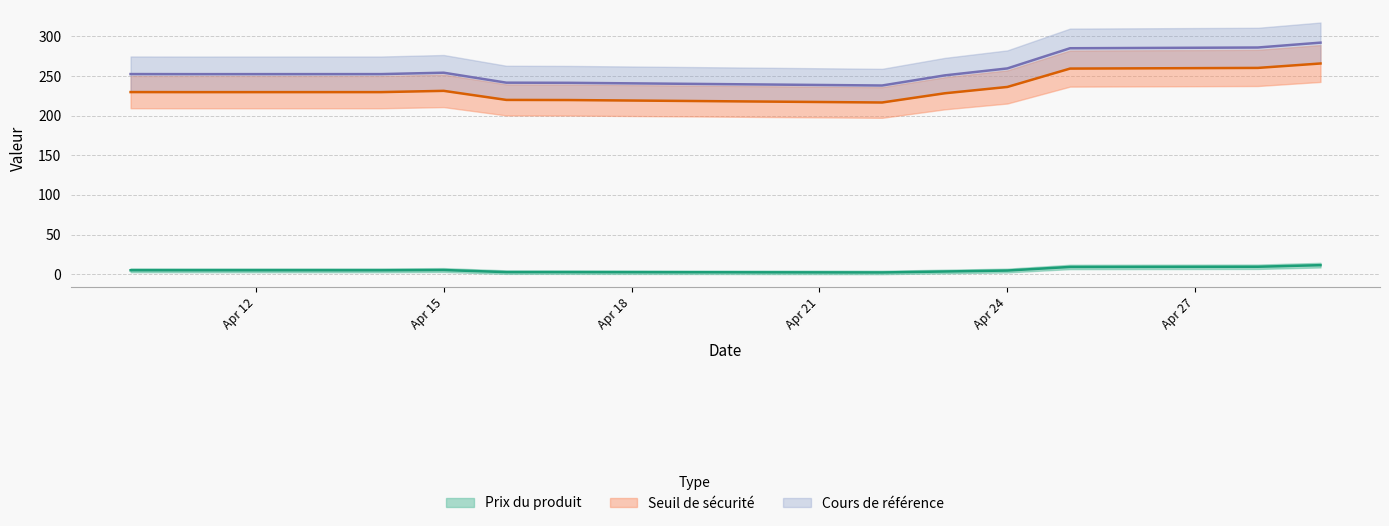

What is the greatest value displayed?

292.0